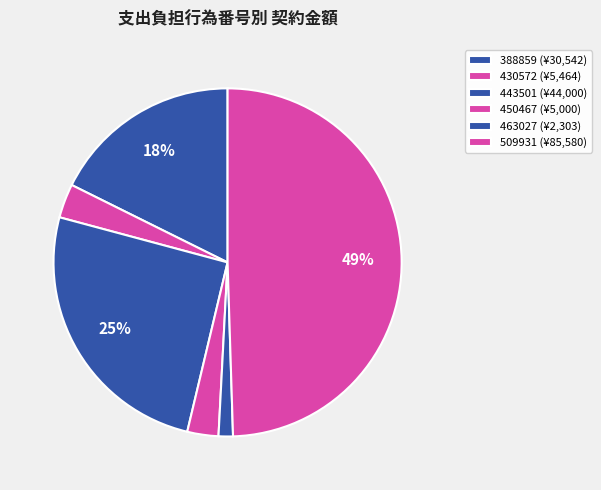

Which slice is the smallest?

463027